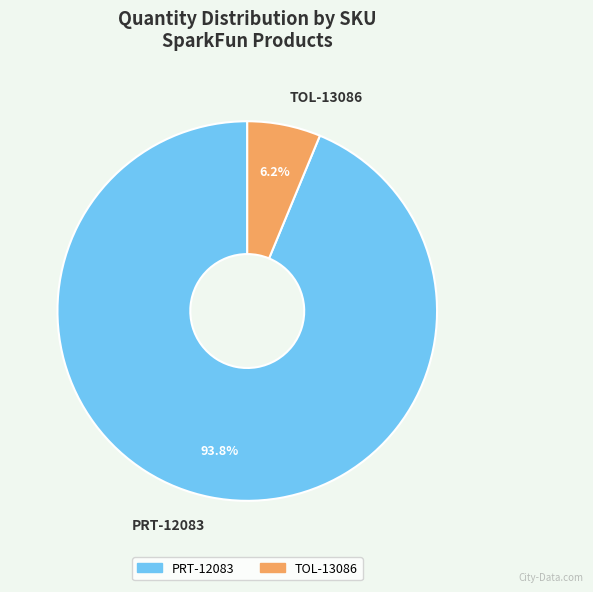

Which has a higher value, TOL-13086 or PRT-12083?

PRT-12083